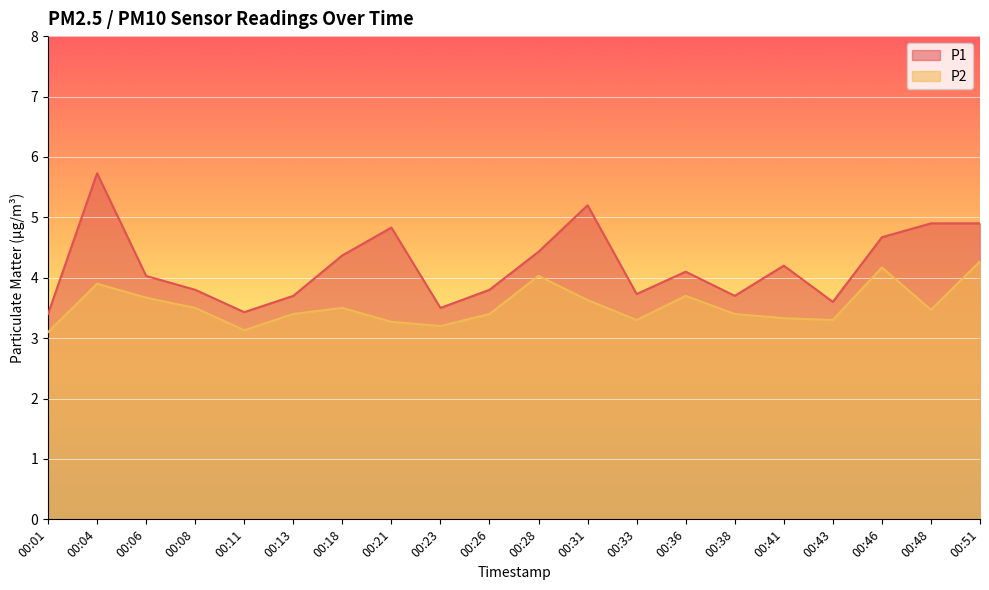

The P1 series shows 8.2 at 00:51. True or false?

False